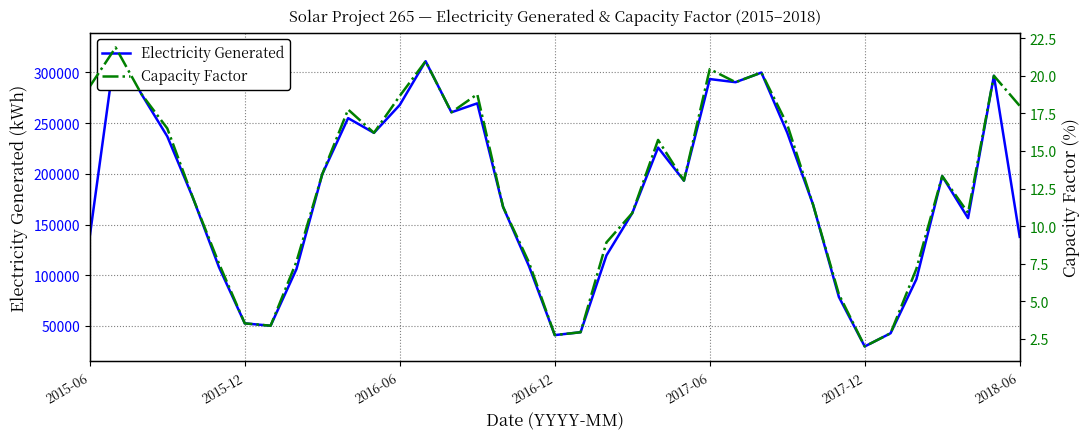

Which has a higher value, 2015-06 or 20?

2015-06